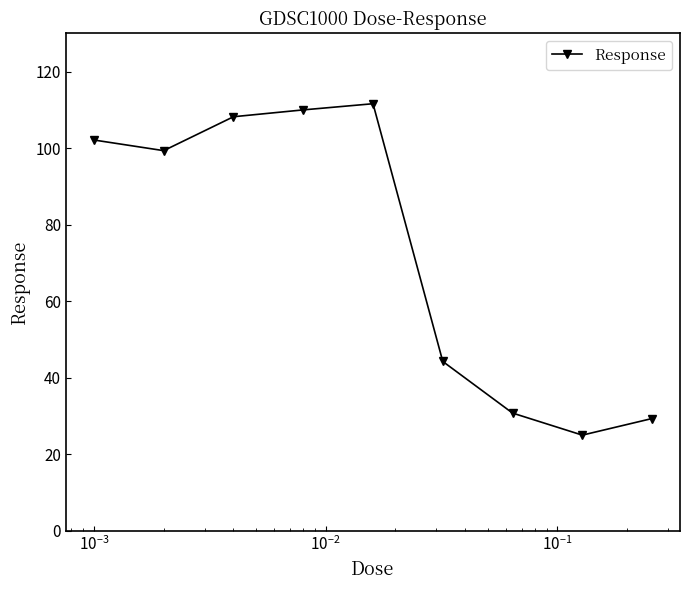

What is the difference between the maximum and minimum values?

86.6